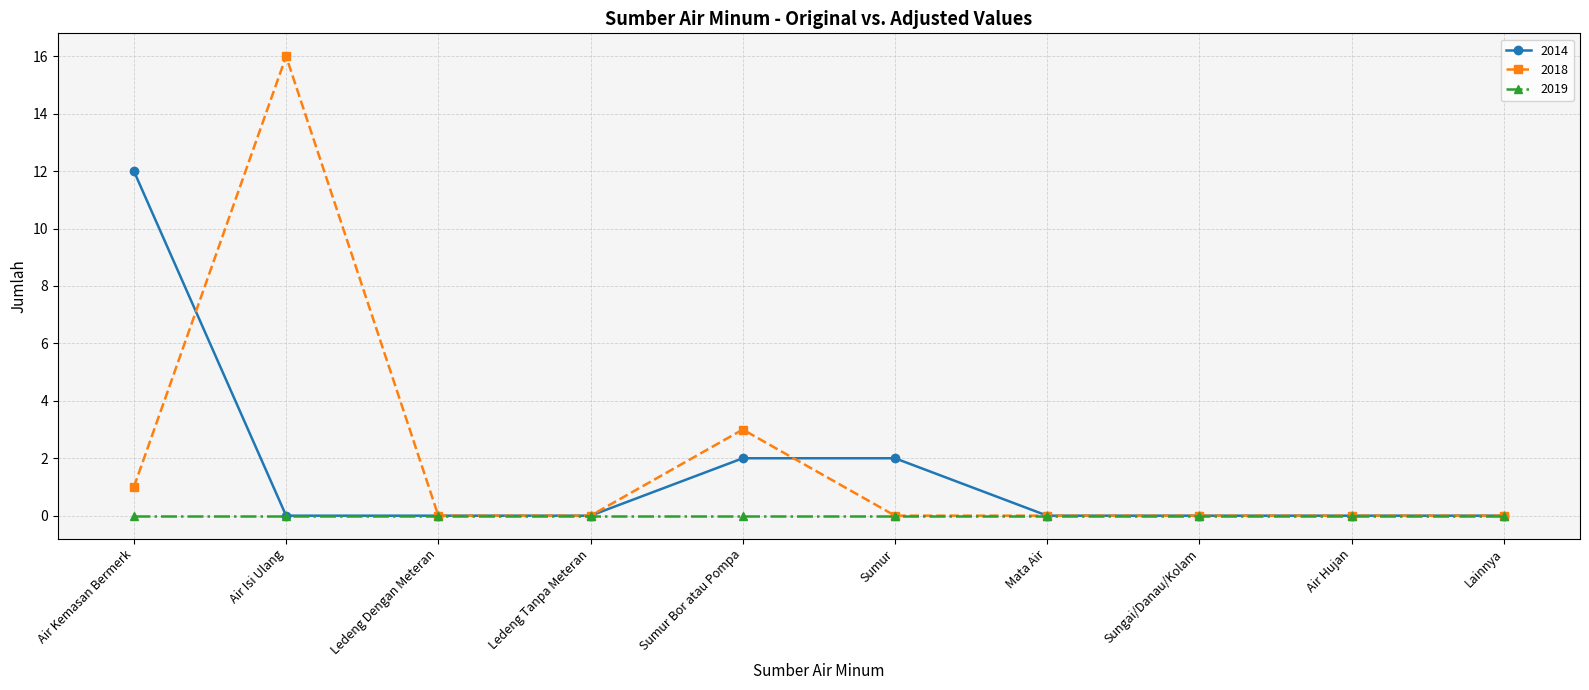

At which category is the sum across all series the highest?

Air Isi Ulang